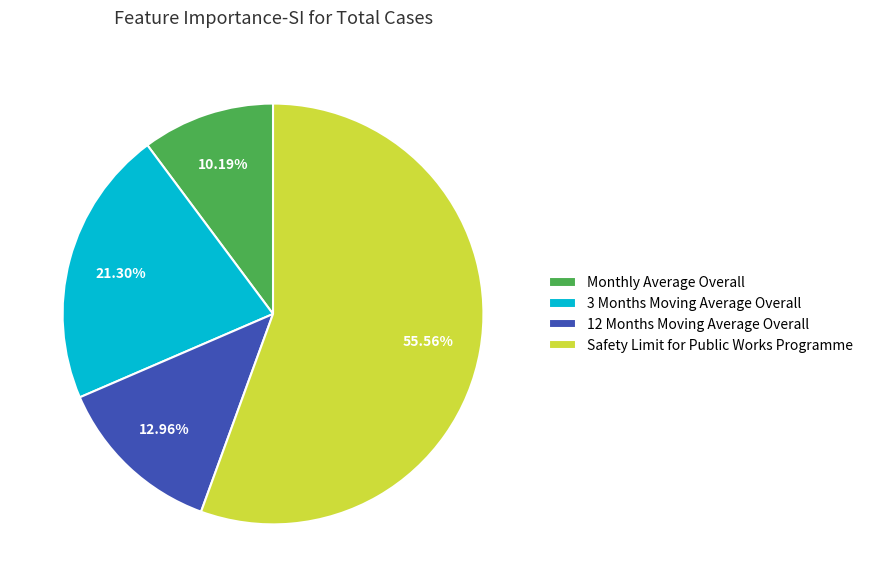

Is Safety Limit for Public Works Programme the majority of the pie?

Yes